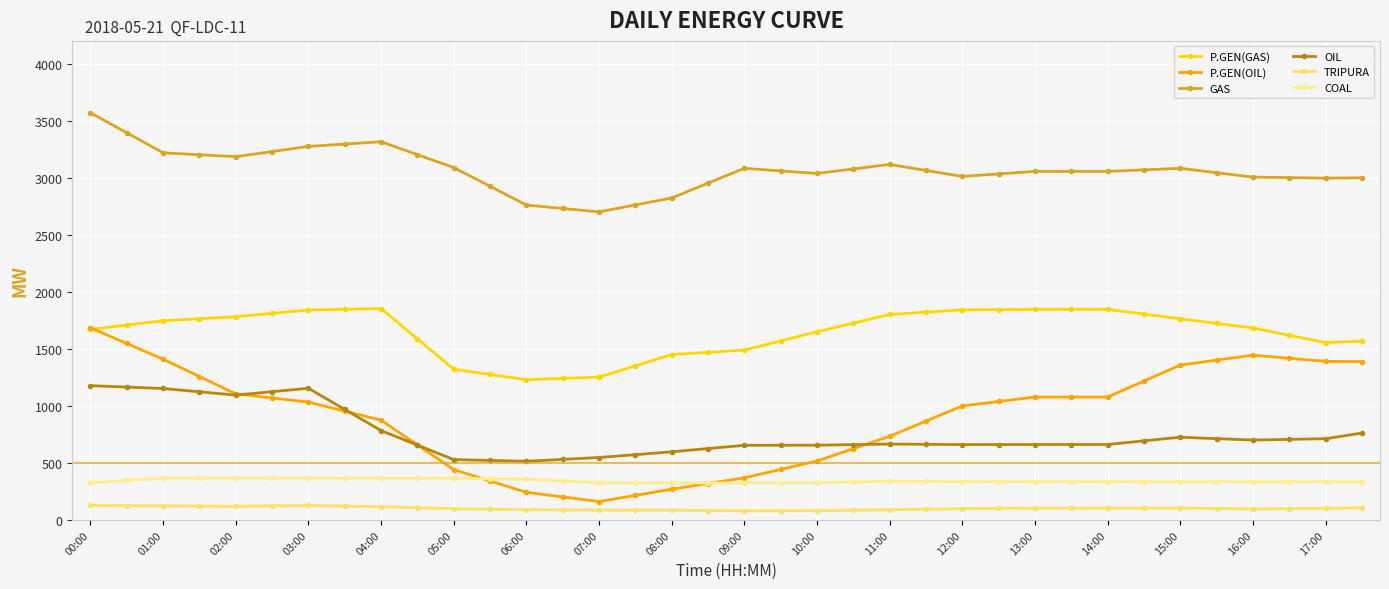

Is this an area chart (filled region under the line)?

No